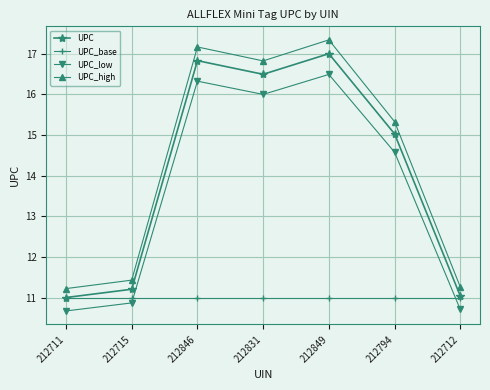

At which category does UPC_low reach its first local valley?

212831